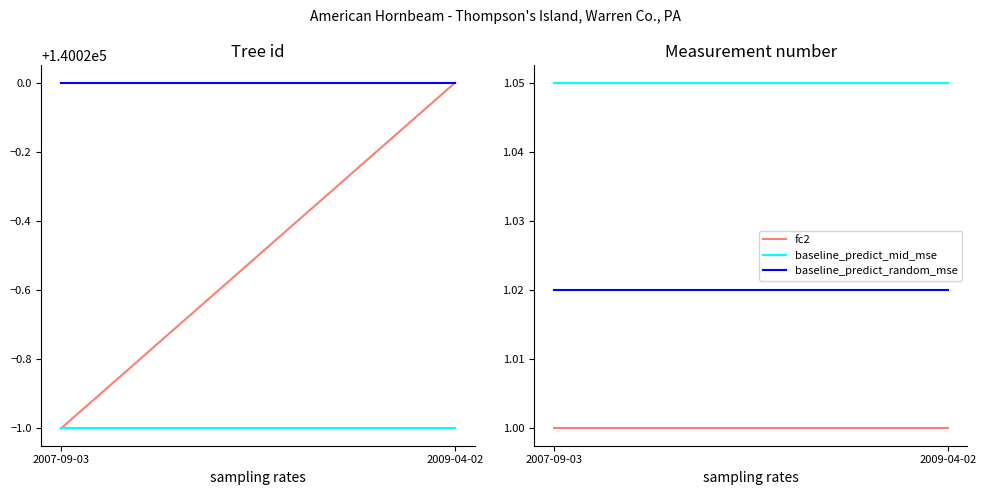

The baseline_predict_mid_mse series shows 1.1 at 2007-09-03. True or false?

True